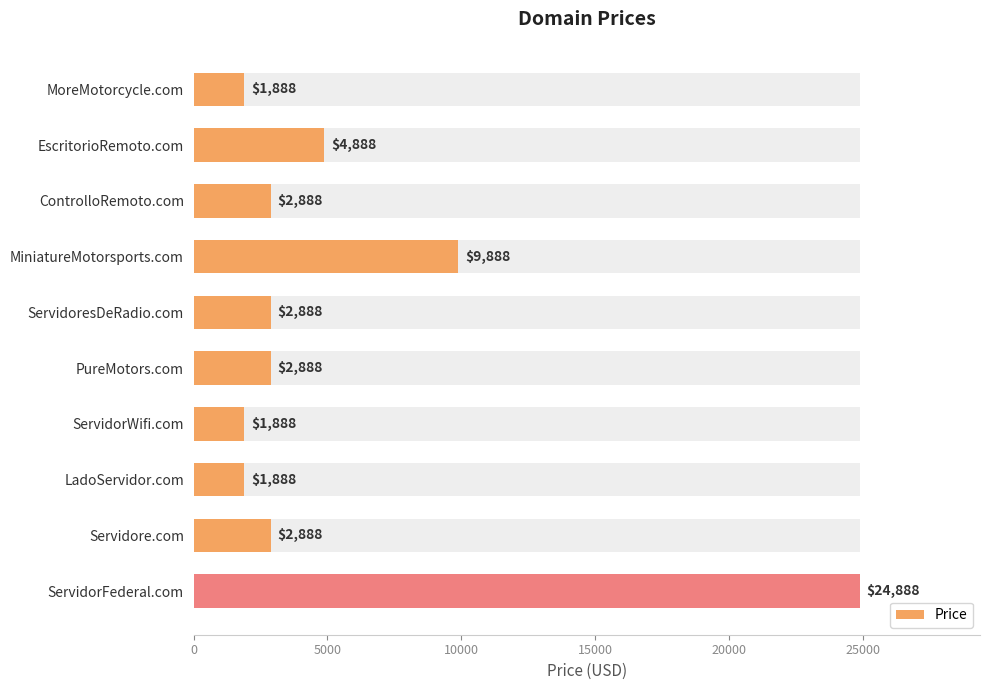

Count the number of values greater than 2888.

3